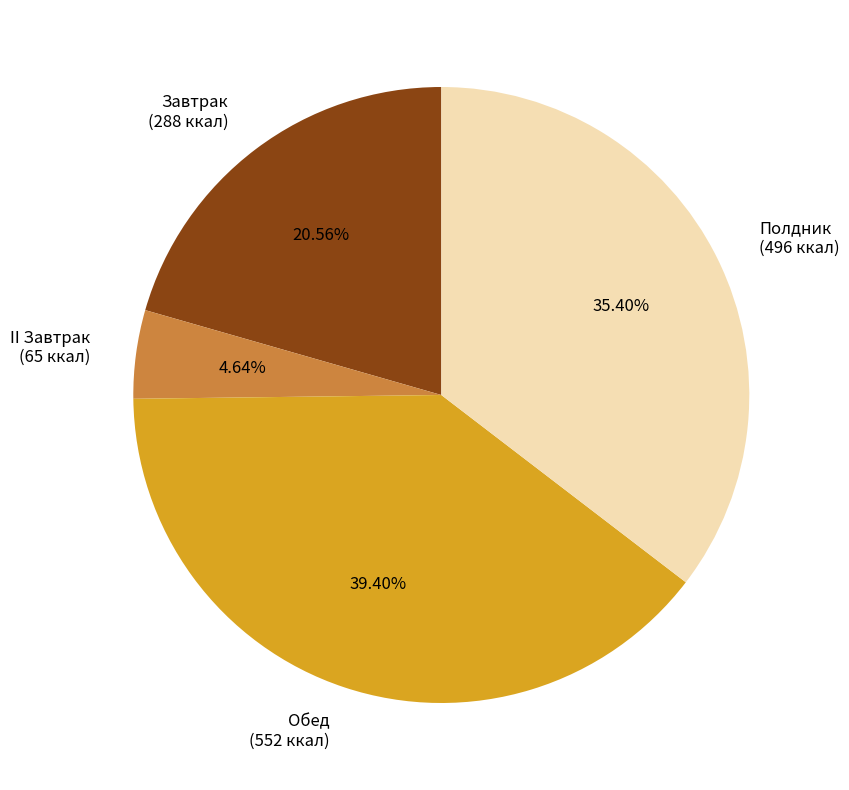

Count the number of slices in the pie.

4